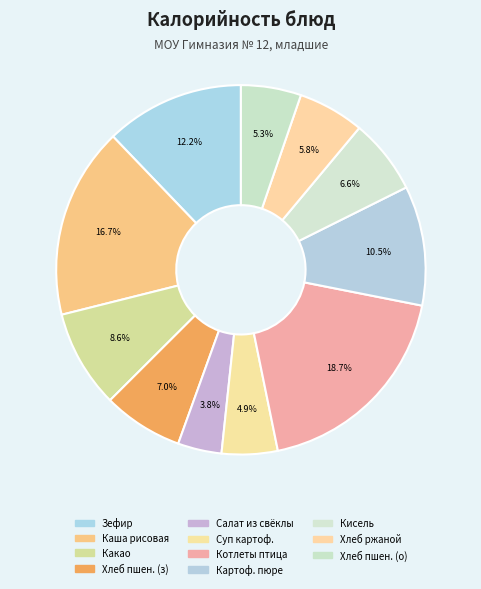

Which slice is the smallest?

Салат из свеклы отварной